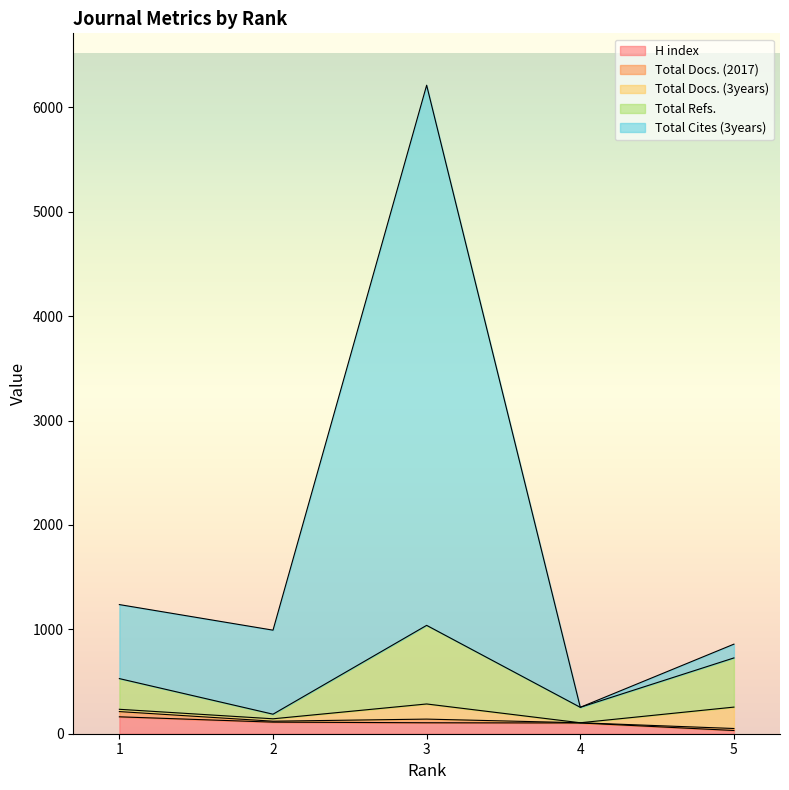

What is the value of the H index point at the 1st from the left?

162